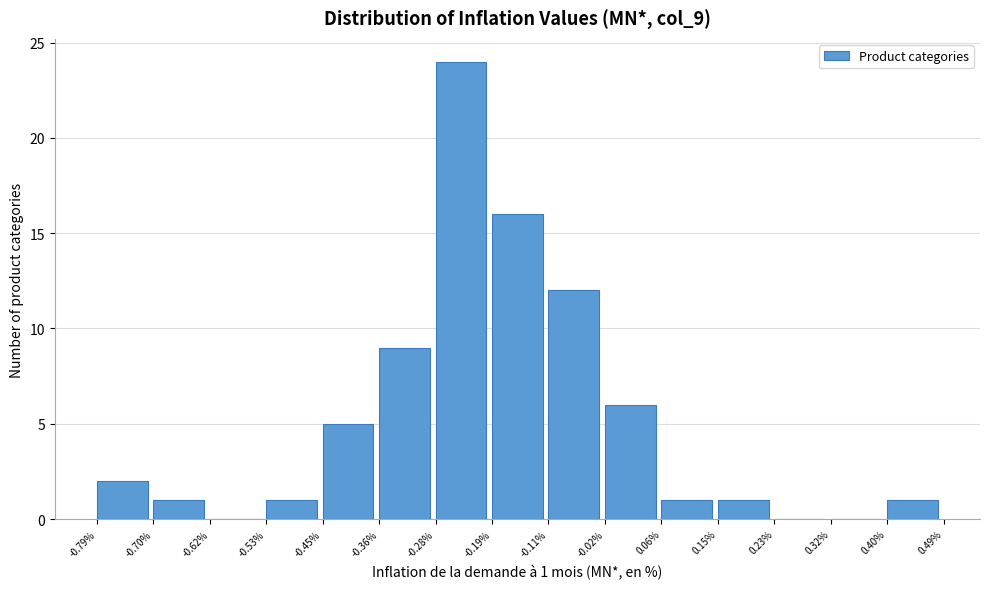

Over which range of the x-axis is the bar tallest?

-0.28% to -0.19%